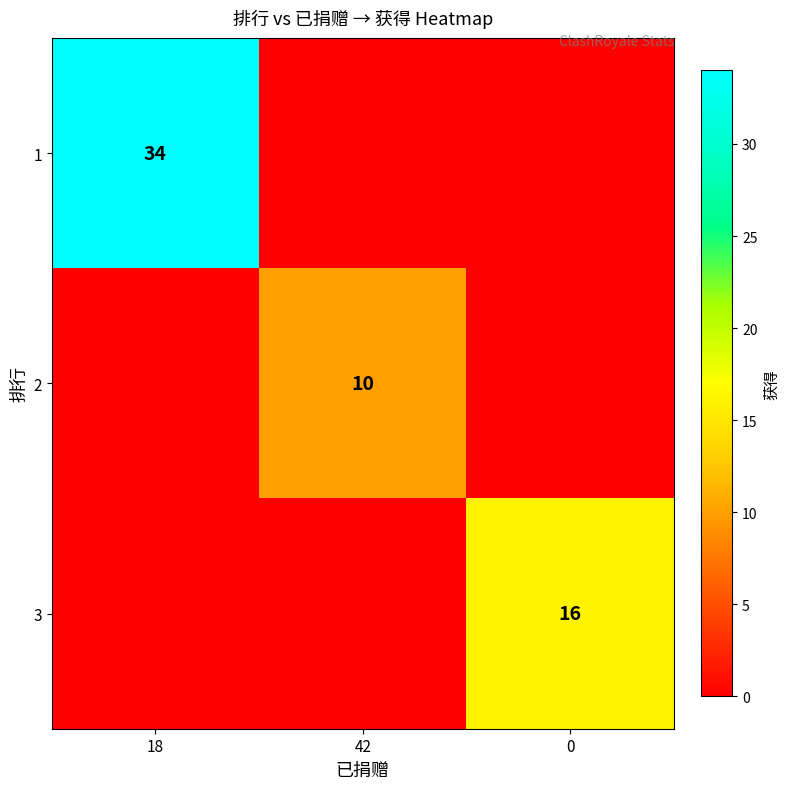

The value of 3 at 0 is 11. True or false?

False